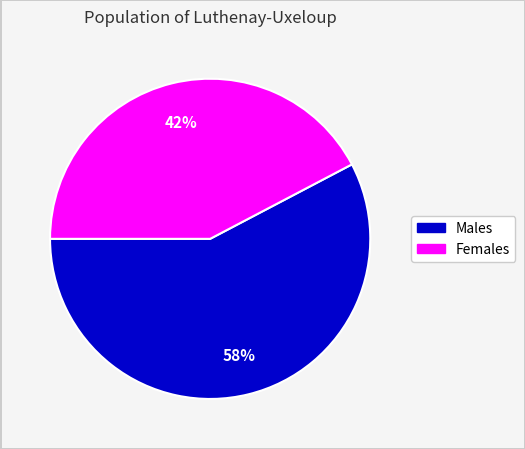

To the nearest percent, what is the average slice percentage?

50%